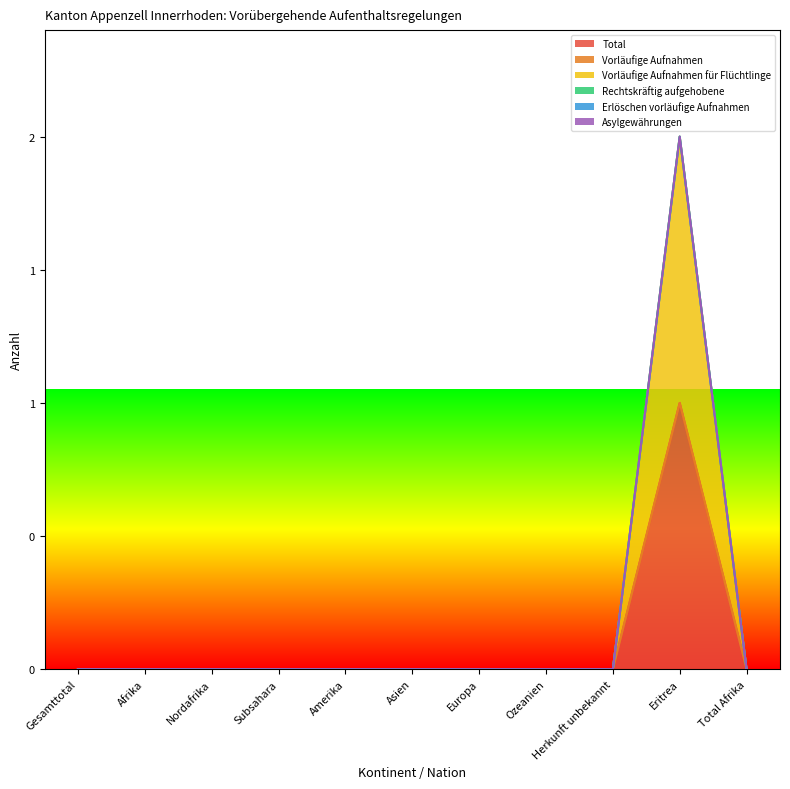

True or false: Asylgewährungen and Vorläufige Aufnahmen für Flüchtlinge intersect in this chart.

False